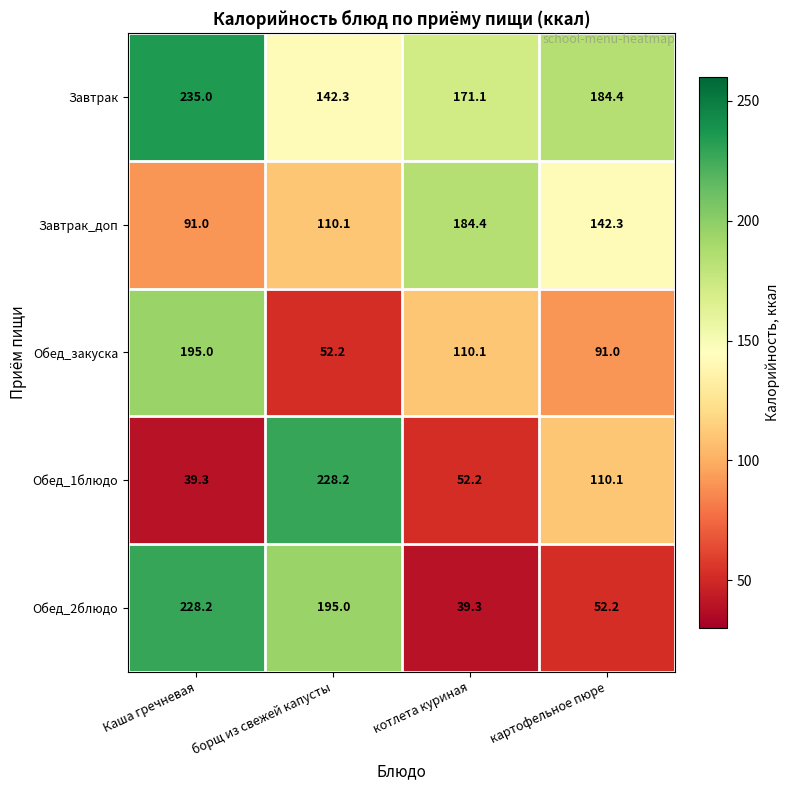

Reading right to left, transcribe all the data shown in this chart.

Завтрак: 184.4	171.1	142.3	235.0
Завтрак_доп: 142.3	184.4	110.1	91.0
Обед_закуска: 91.0	110.1	52.2	195.0
Обед_1блюдо: 110.1	52.2	228.2	39.3
Обед_2блюдо: 52.2	39.3	195.0	228.2